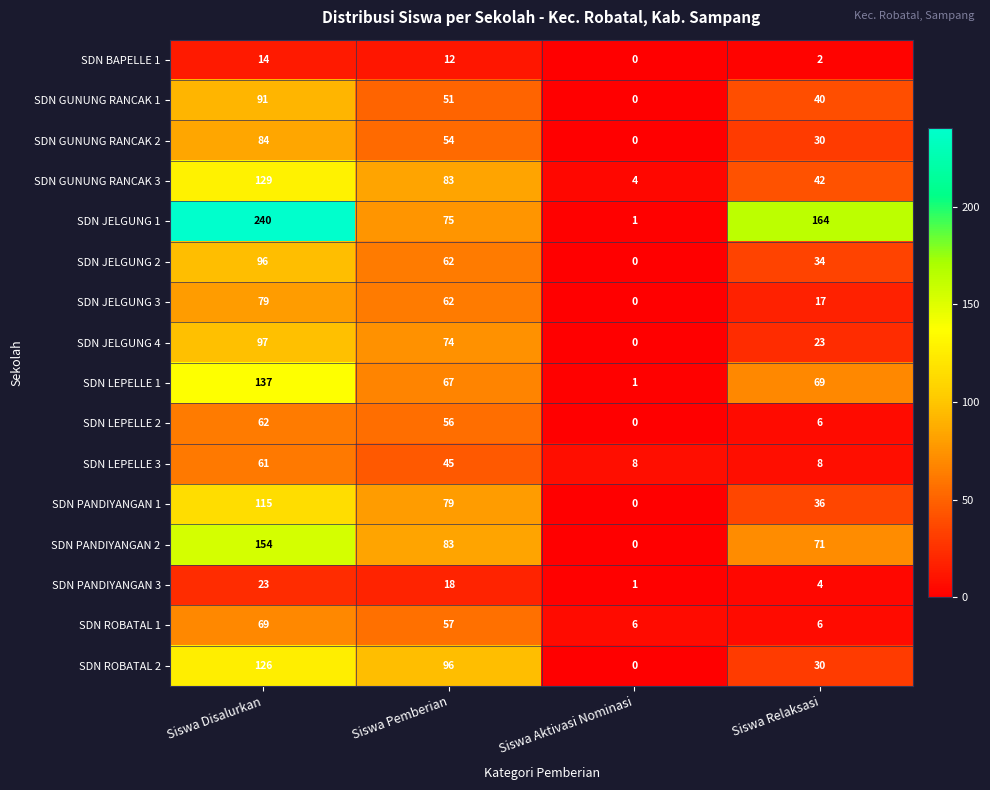

Which series has the largest total across all categories?

SDN JELGUNG 1